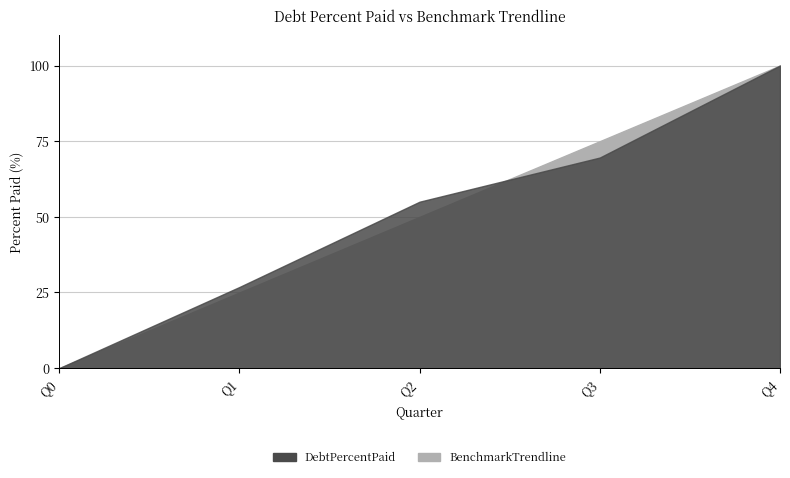

Is it true that DebtPercentPaid equals 40.6 at Q1?

False